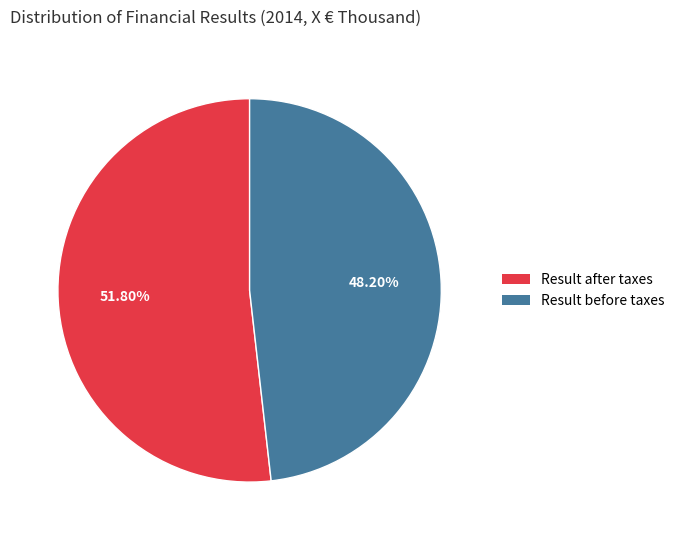

Does Result before taxes account for over 50% of the chart?

No